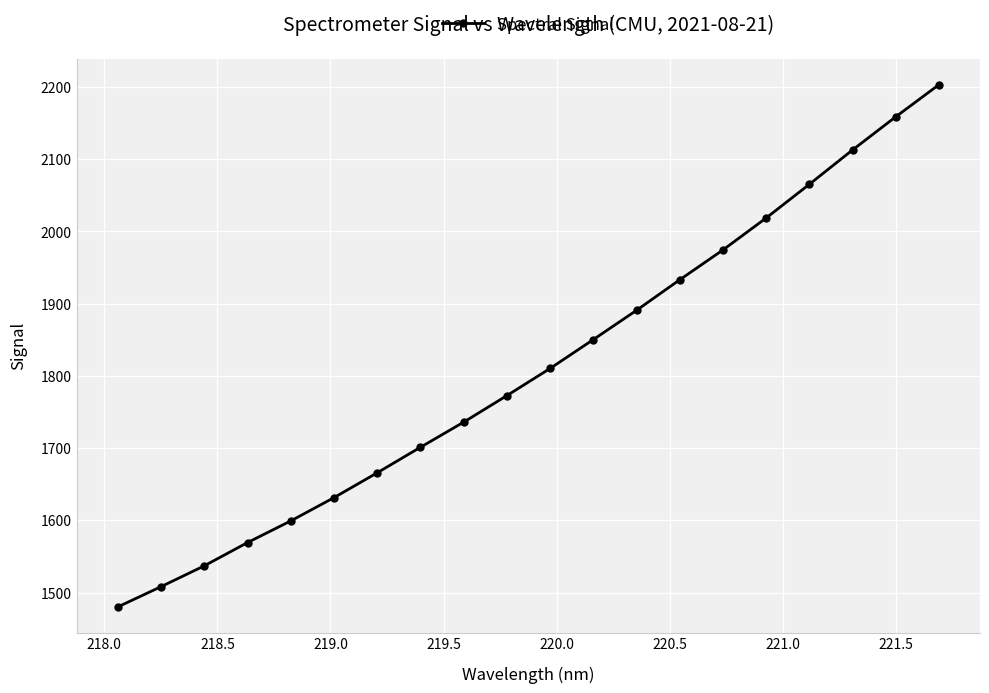

True or false: there are more than 2 points higher than both neighbors.

False